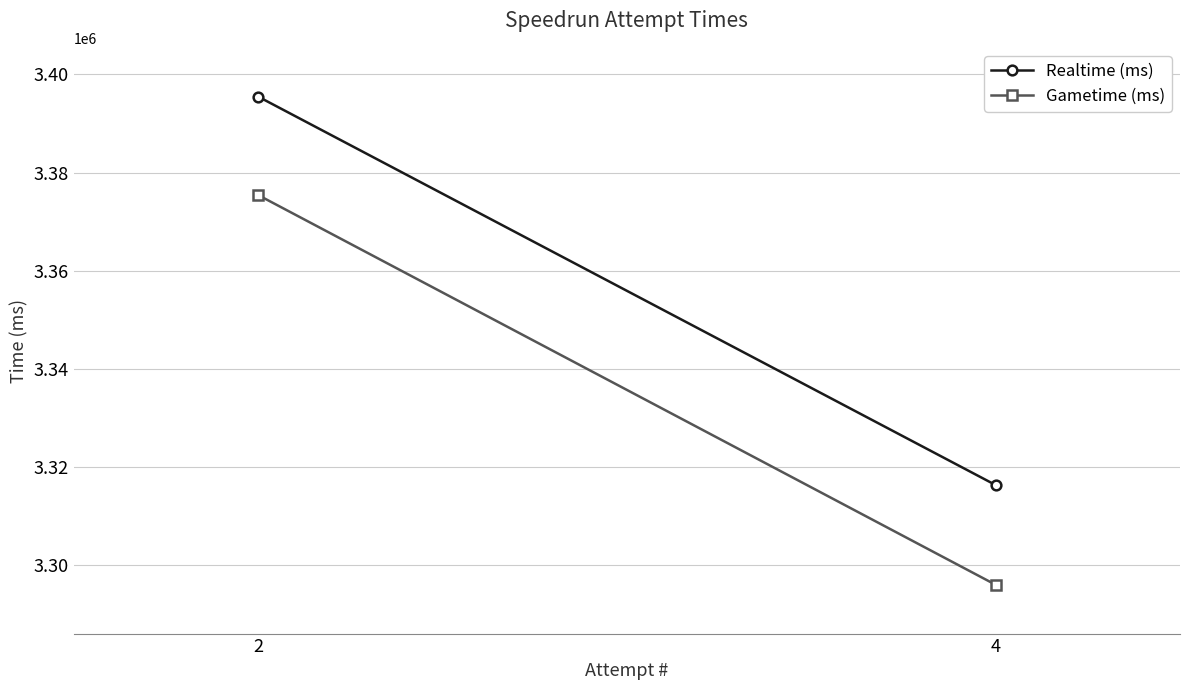

Which series changed the most between 2 and 4?

Gametime (ms)